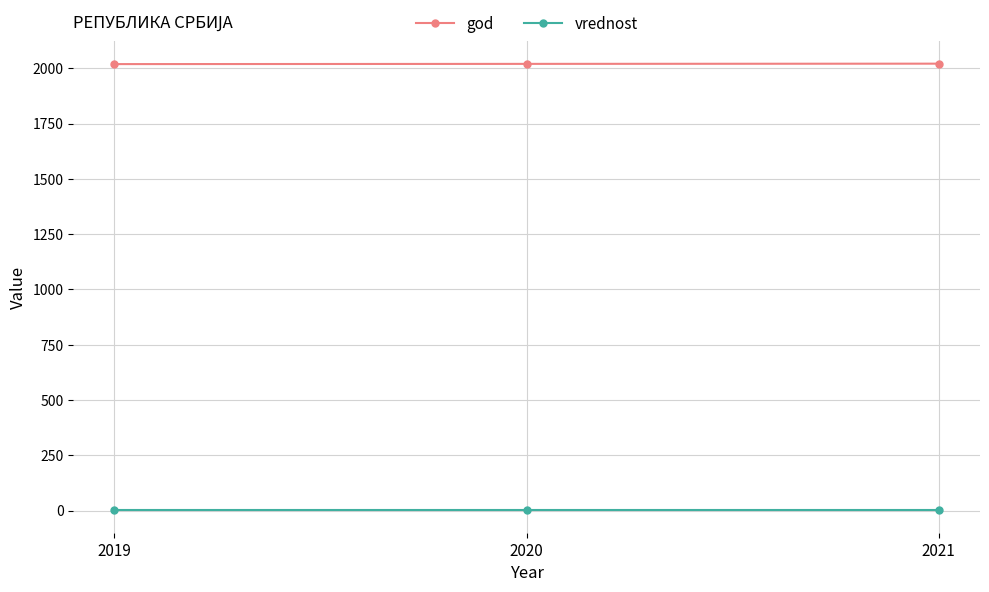

At how many categories does at least one series exceed 1870?

3